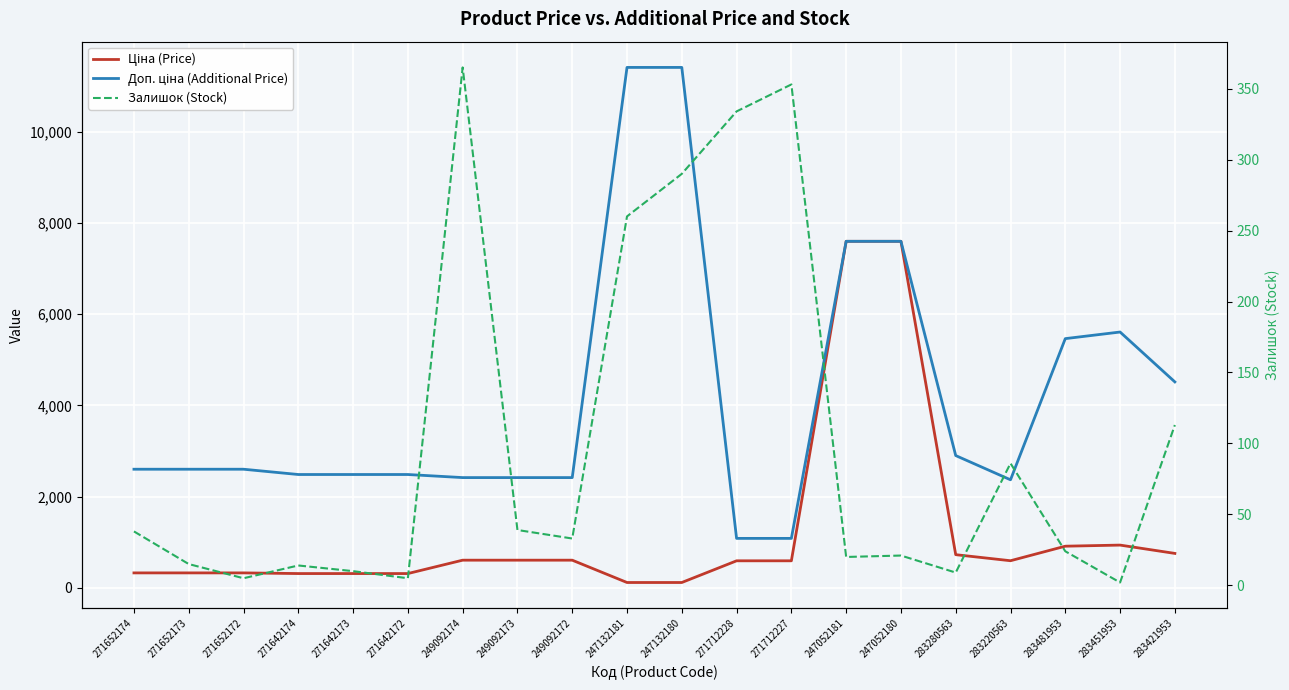

Between 249092172 and 283280563, which is larger?

283280563